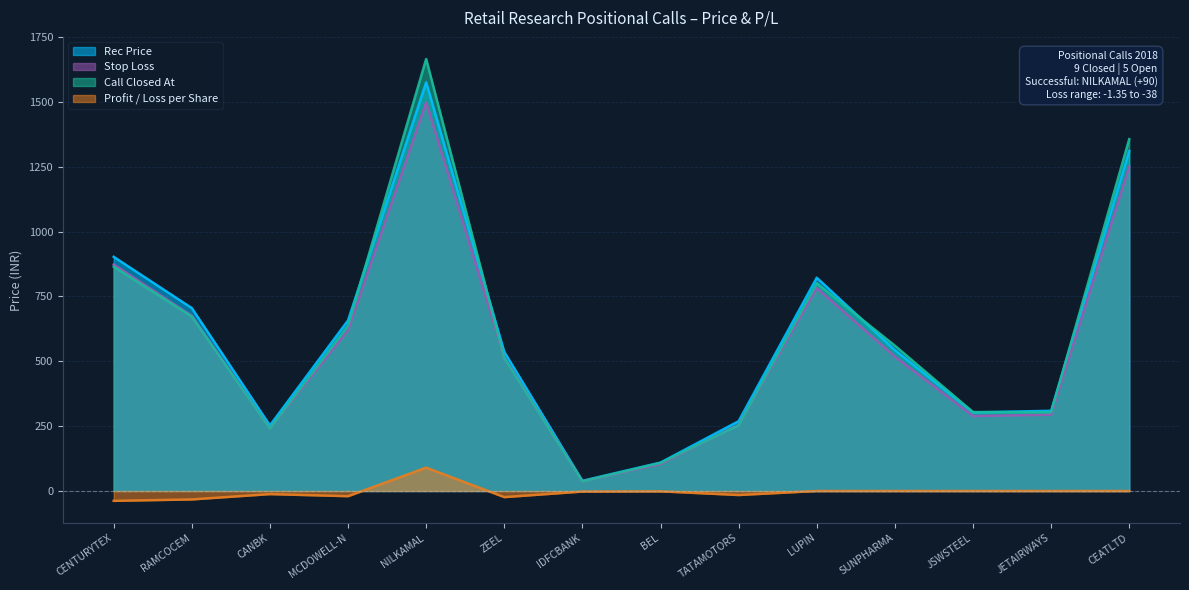

At which category is the sum across all series the highest?

NILKAMAL